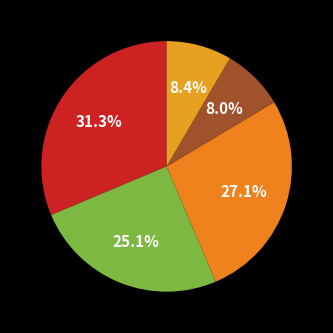

How many slices are in this pie chart?

5